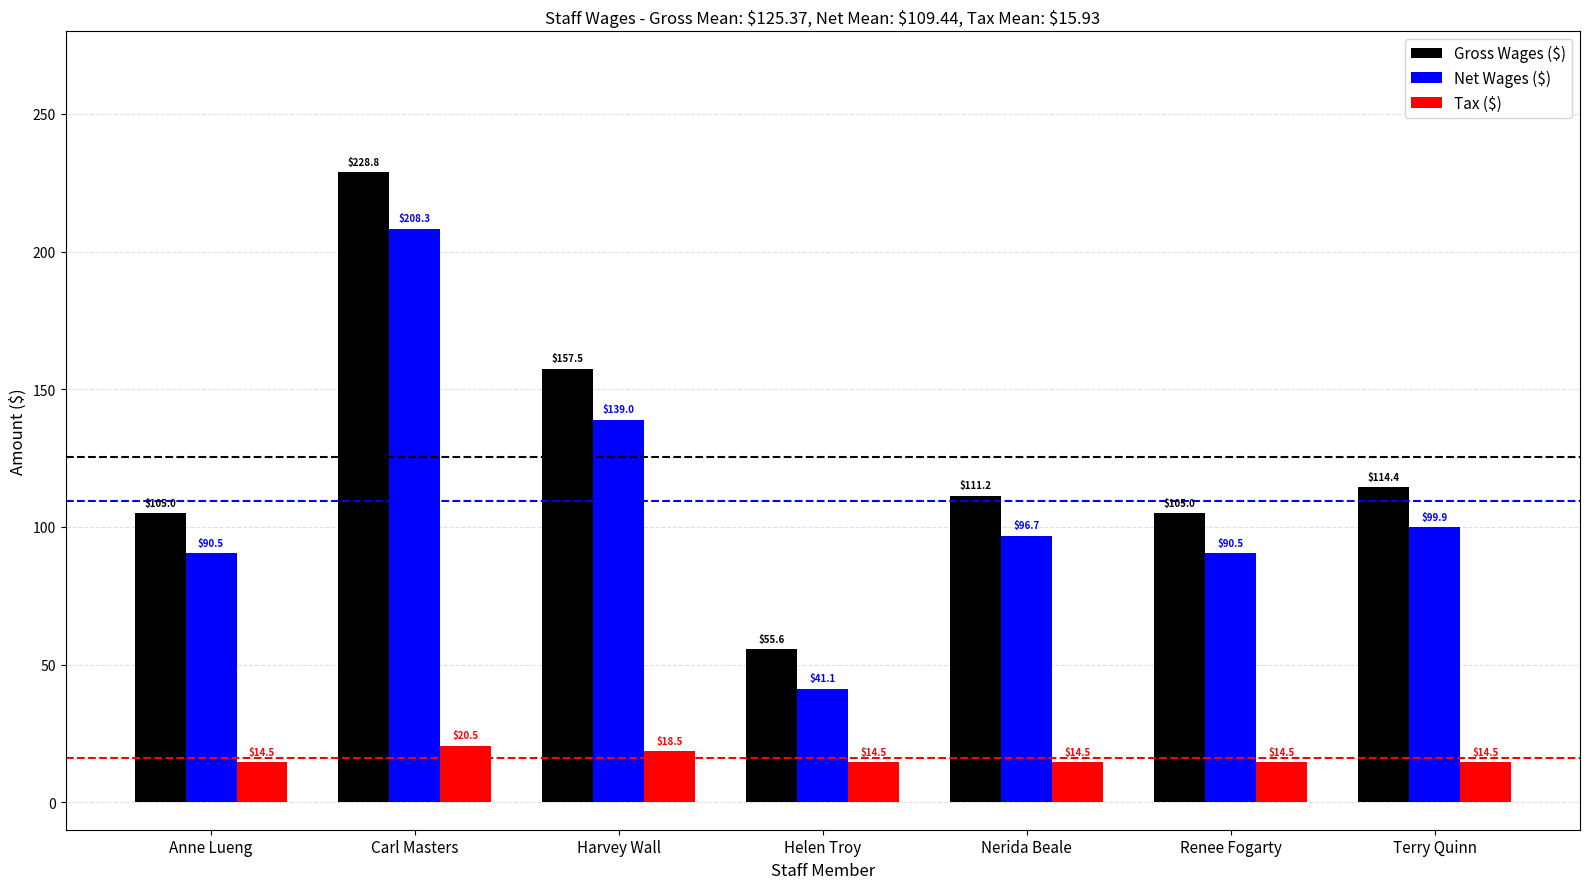

Reading left to right, extract all data points from this chart.

Gross Wages ($): 105.0	228.8	157.5	55.6	111.2	105.0	114.4
Net Wages ($): 90.5	208.3	139.0	41.1	96.7	90.5	99.9
Tax ($): 14.5	20.5	18.5	14.5	14.5	14.5	14.5